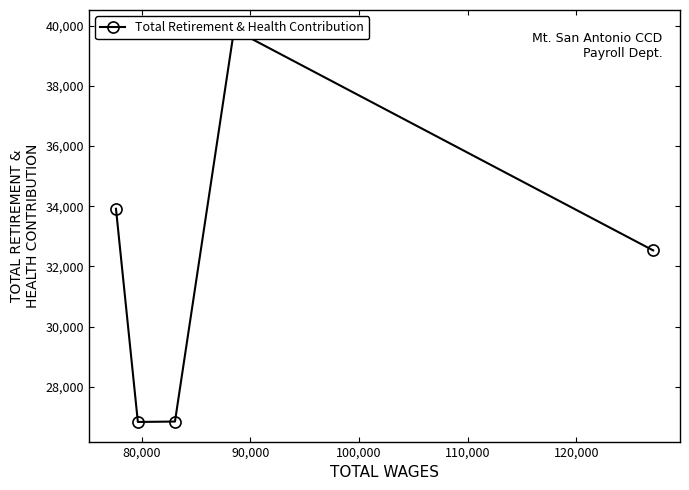

What is the value of the 3rd point from the left?

26847